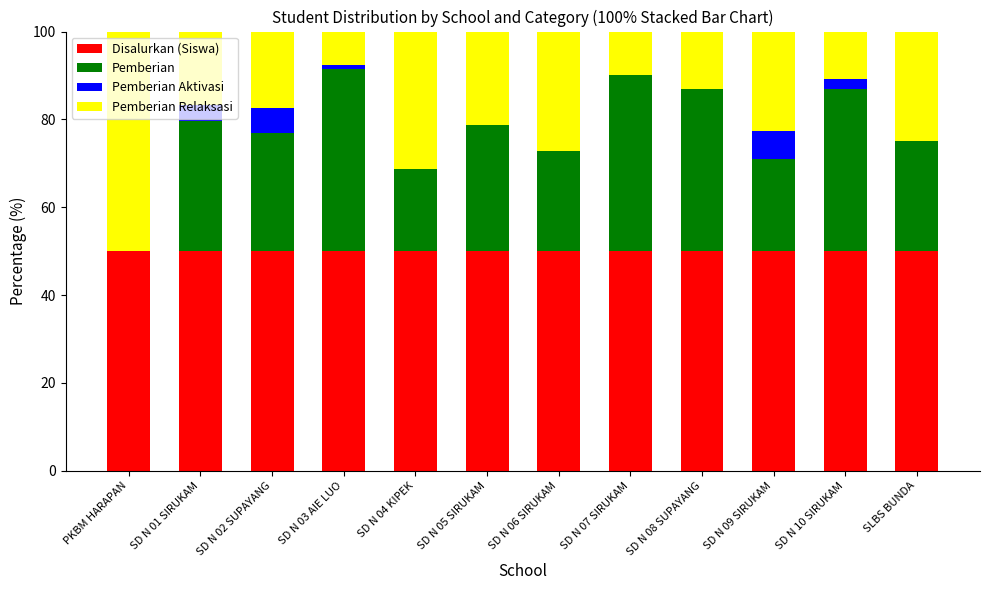

What is the average value of the Disalurkan (Siswa) series?

50.0